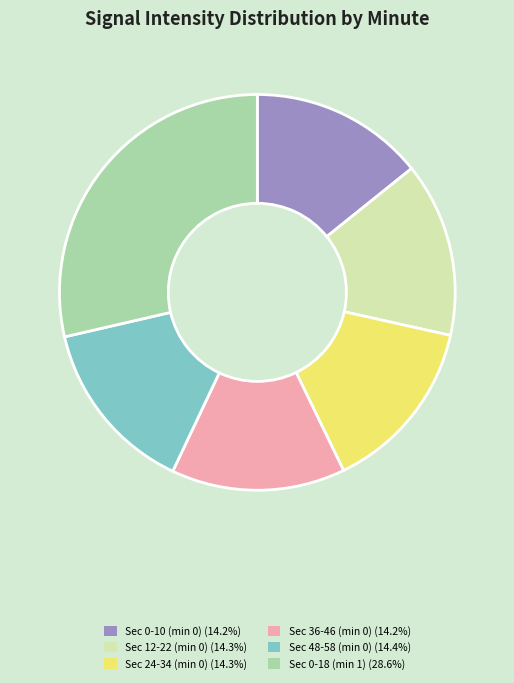

Approximately how many times larger is the value at Sec 48-58 (min 0) (14.4%) compared to Sec 24-34 (min 0) (14.3%)?

1.0